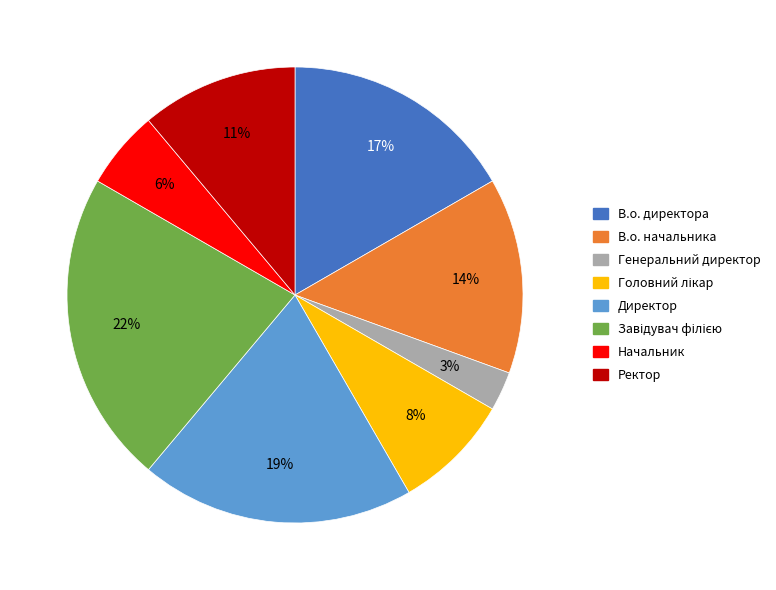

How many slices are in this pie chart?

8